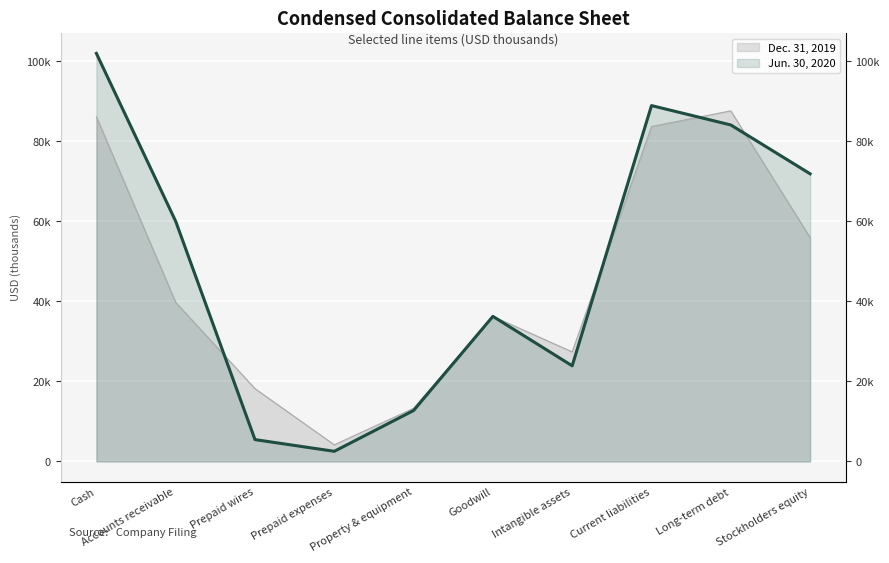

Reading left to right, what are all the values shown in this chart?

Jun. 30, 2020: 101985	60023	5460	2536	12735	36260	23905	88944	84101	71896
Dec. 31, 2019: 86117	39754	18201	4155	13282	36260	27381	83716	87623	55967